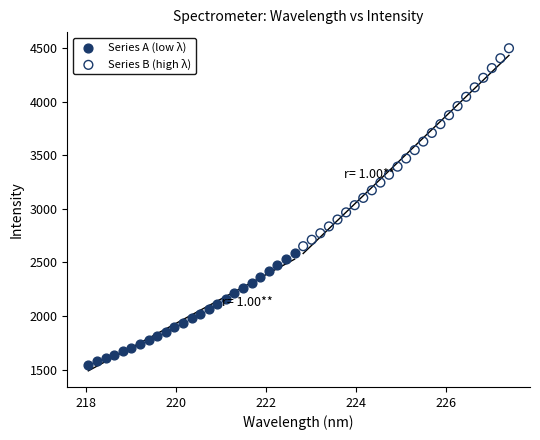

Which series reaches the minimum Y coordinate?

Series A (low λ)